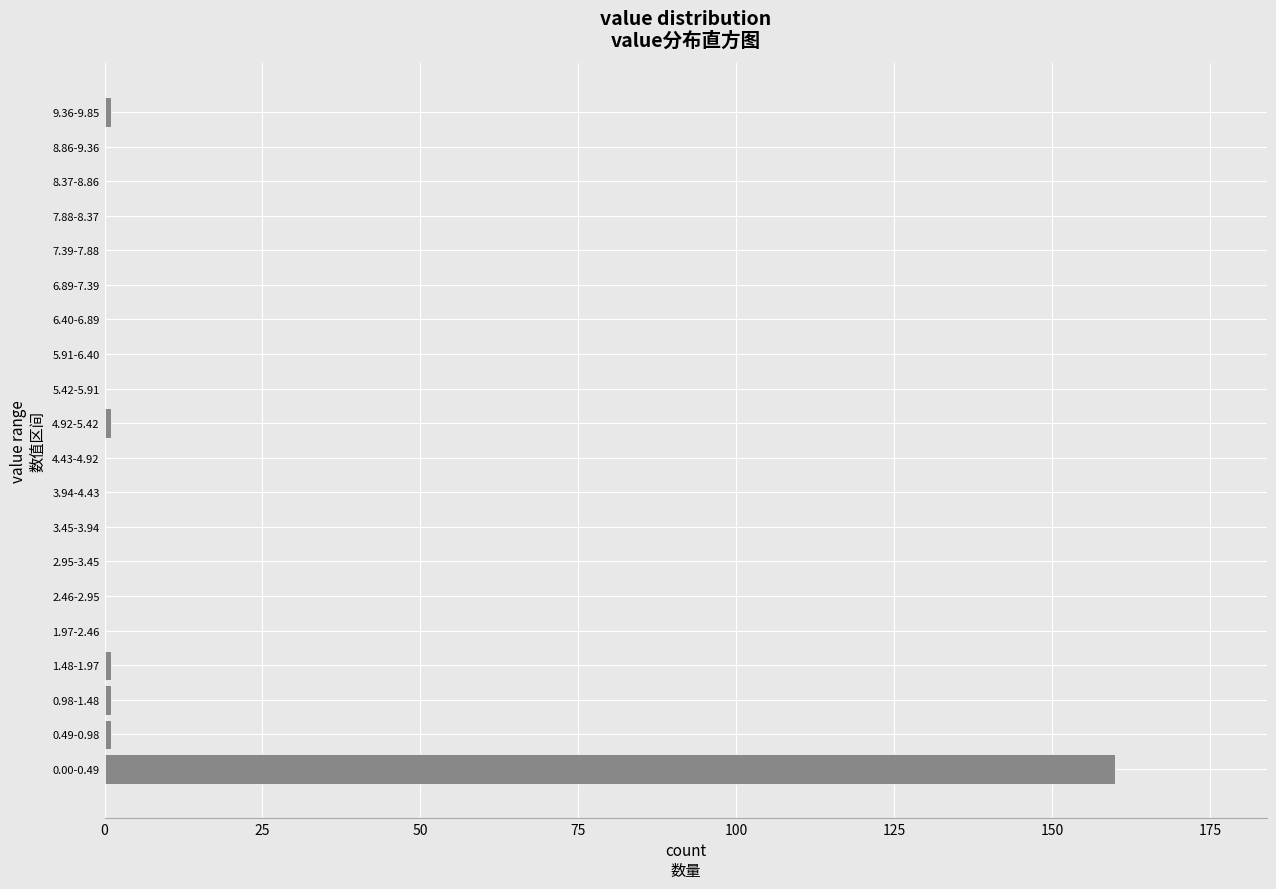

Reading bottom to top, what are all the values shown in this chart?

0.00-0.49=160	0.49-0.98=1	0.98-1.48=1	1.48-1.97=1	1.97-2.46=0	2.46-2.95=0	2.95-3.45=0	3.45-3.94=0	3.94-4.43=0	4.43-4.92=0	4.92-5.42=1	5.42-5.91=0	5.91-6.40=0	6.40-6.89=0	6.89-7.39=0	7.39-7.88=0	7.88-8.37=0	8.37-8.86=0	8.86-9.36=0	9.36-9.85=1